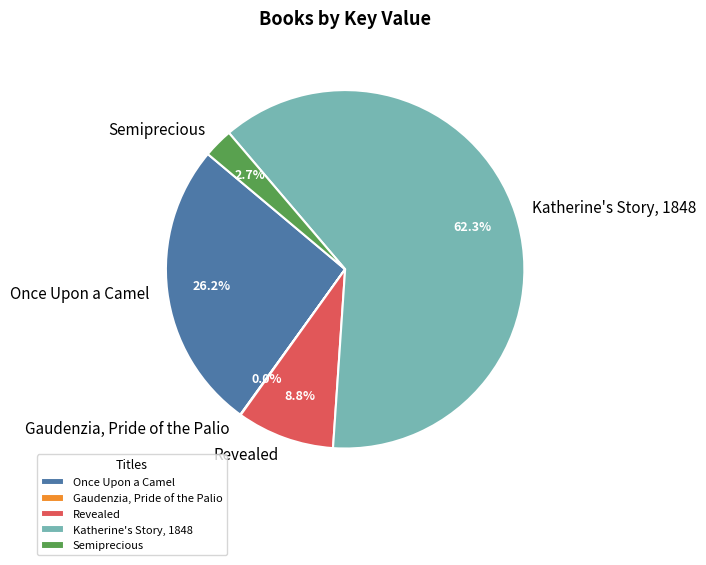

Is the sum of Semiprecious and Revealed greater than half?

No